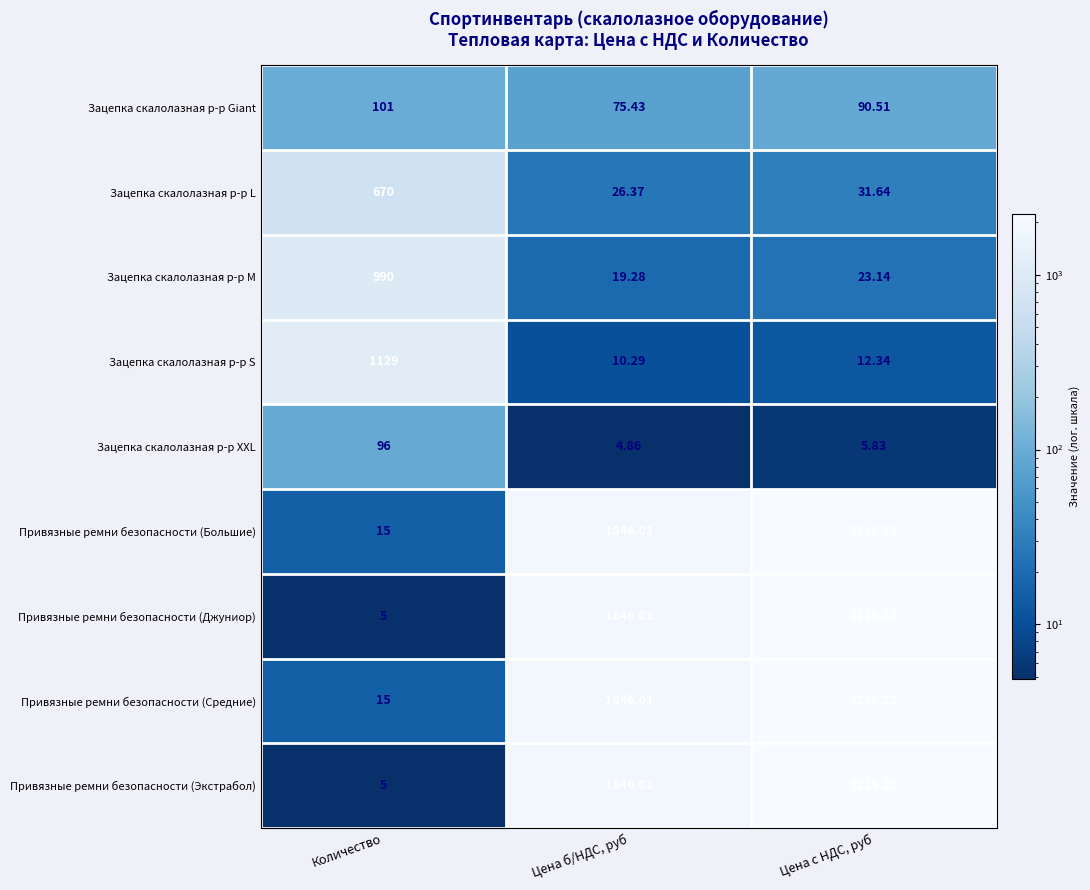

Which category has the highest value across all series?

Цена с НДС, руб